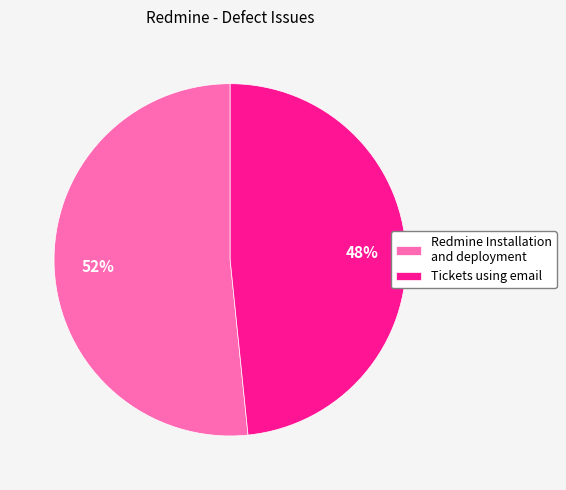

Do Tickets using email and Redmine Installation and deployment together represent more than half of the pie?

Yes